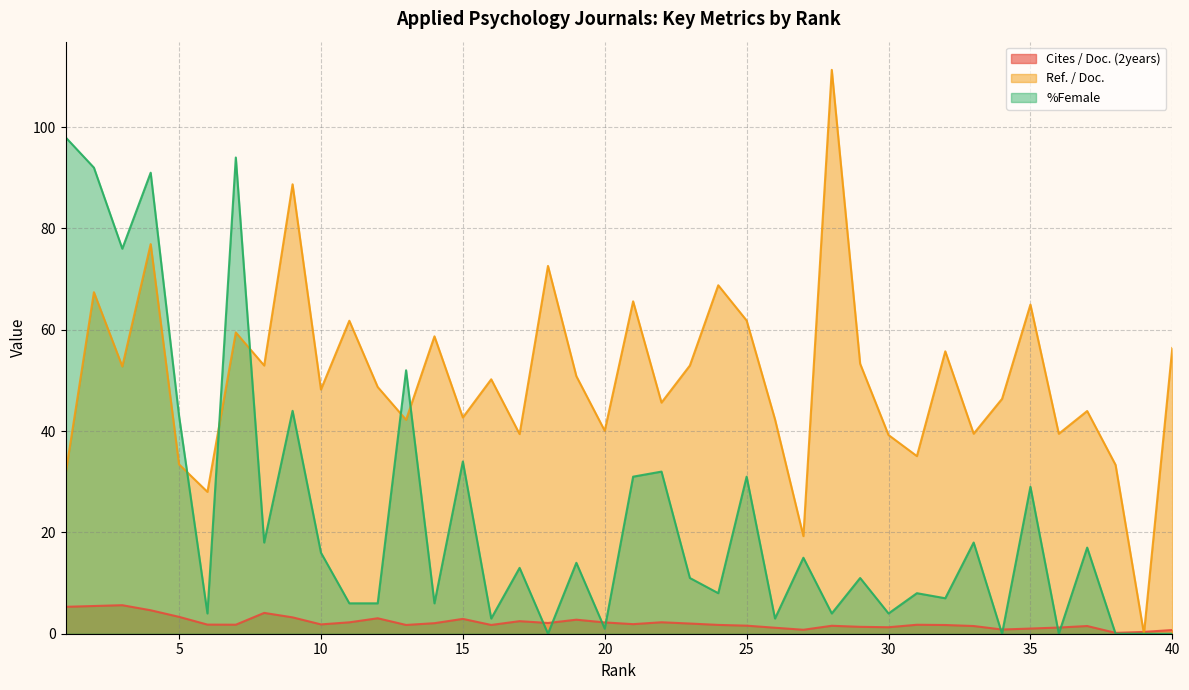

Reading left to right, list all the values displayed in this chart.

Cites / Doc. (2years): 1=5.3	2=5.5	3=5.6	4=4.6	5=3.3	6=1.8	7=1.8	8=4.1	9=3.2	10=1.8	11=2.2	12=3.0	13=1.7	14=2.1	15=2.9	16=1.7	17=2.5	18=2.1	19=2.8	20=2.2	21=1.9	22=2.3	23=2.0	24=1.7	25=1.6	26=1.2	27=0.8	28=1.6	29=1.4	30=1.3	31=1.8	32=1.7	33=1.5	34=0.8	35=1.0	36=1.2	37=1.5	38=0.2	39=0.4	40=0.7
Ref. / Doc.: 1=31.4	2=67.4	3=52.8	4=76.9	5=33.4	6=28.0	7=59.5	8=52.9	9=88.7	10=48.2	11=61.8	12=48.7	13=42.2	14=58.7	15=42.7	16=50.2	17=39.4	18=72.6	19=50.8	20=40.1	21=65.6	22=45.6	23=52.9	24=68.8	25=61.8	26=42.3	27=19.3	28=111.3	29=53.3	30=39.2	31=35.1	32=55.7	33=39.5	34=46.4	35=65.0	36=39.5	37=44.0	38=33.3	39=0.0	40=56.4
%Female: 1=98.0	2=92.0	3=76.0	4=91.0	5=43.0	6=4.0	7=94.0	8=18.0	9=44.0	10=16.0	11=6.0	12=6.0	13=52.0	14=6.0	15=34.0	16=3.0	17=13.0	18=0.0	19=14.0	20=1.0	21=31.0	22=32.0	23=11.0	24=8.0	25=31.0	26=3.0	27=15.0	28=4.0	29=11.0	30=4.0	31=8.0	32=7.0	33=18.0	34=0.0	35=29.0	36=0.0	37=17.0	38=0.0	39=0.0	40=0.0